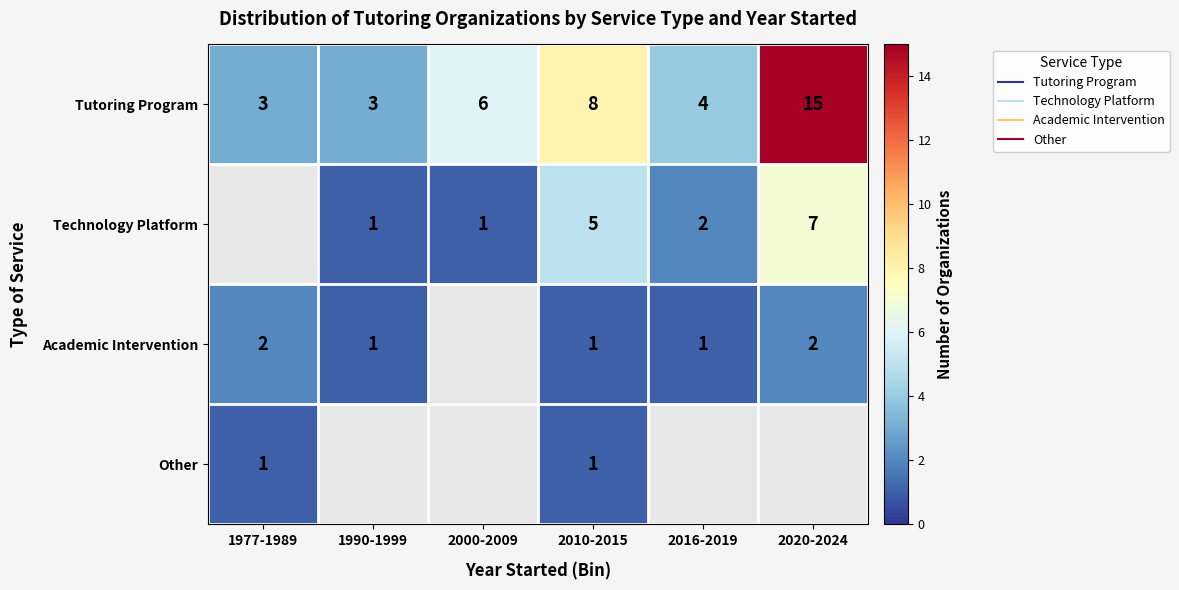

Which series has the largest total across all categories?

Tutoring Program